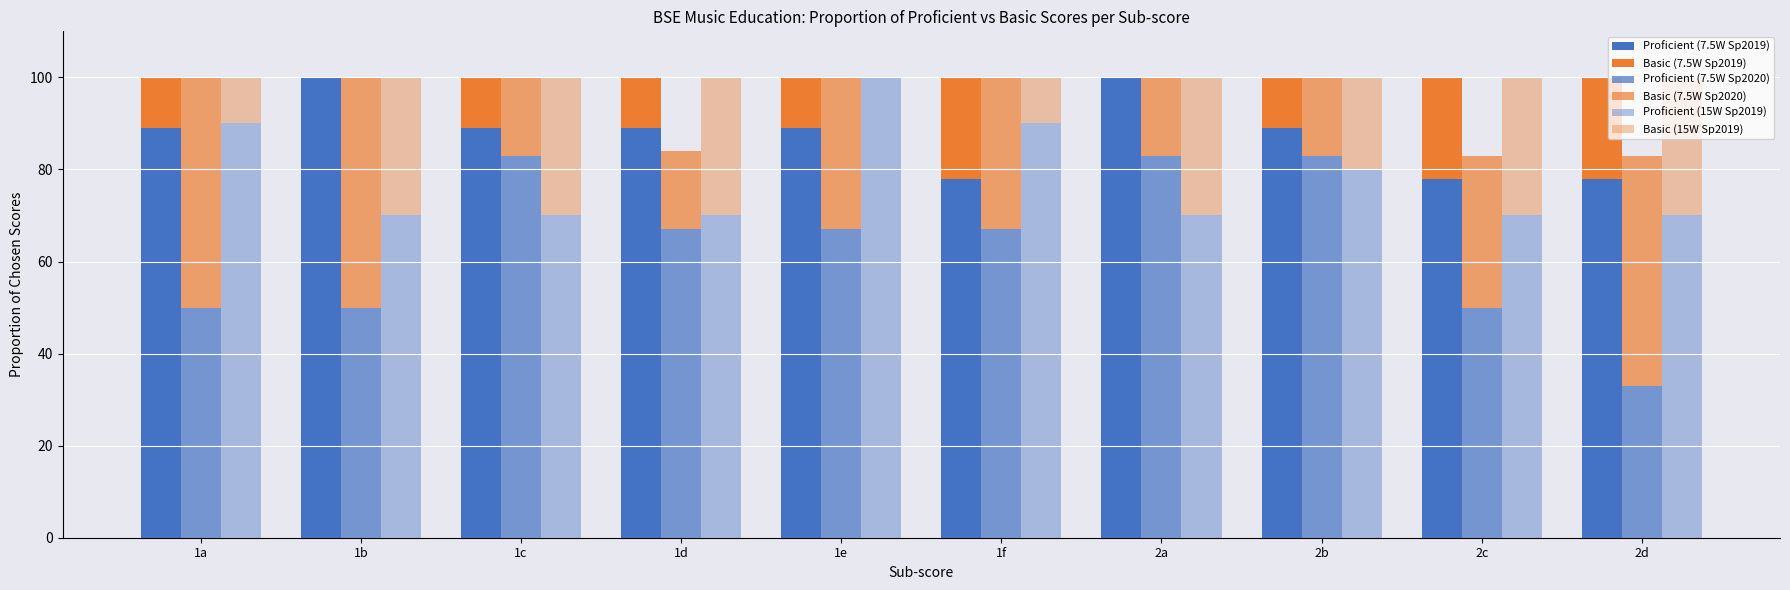

At 1a, list the series in order from largest to smallest.

Proficient (15W Sp2019), Proficient (7.5W Sp2019), Proficient (7.5W Sp2020), Basic (7.5W Sp2020), Basic (7.5W Sp2019), Basic (15W Sp2019)